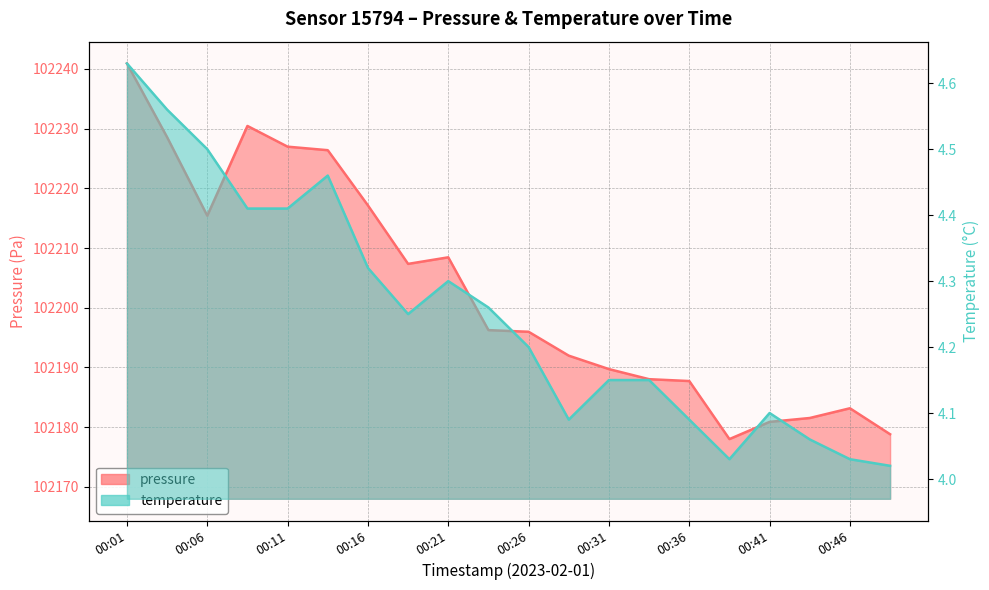

What is the difference between the second highest and second lowest values in the temperature series?

0.5